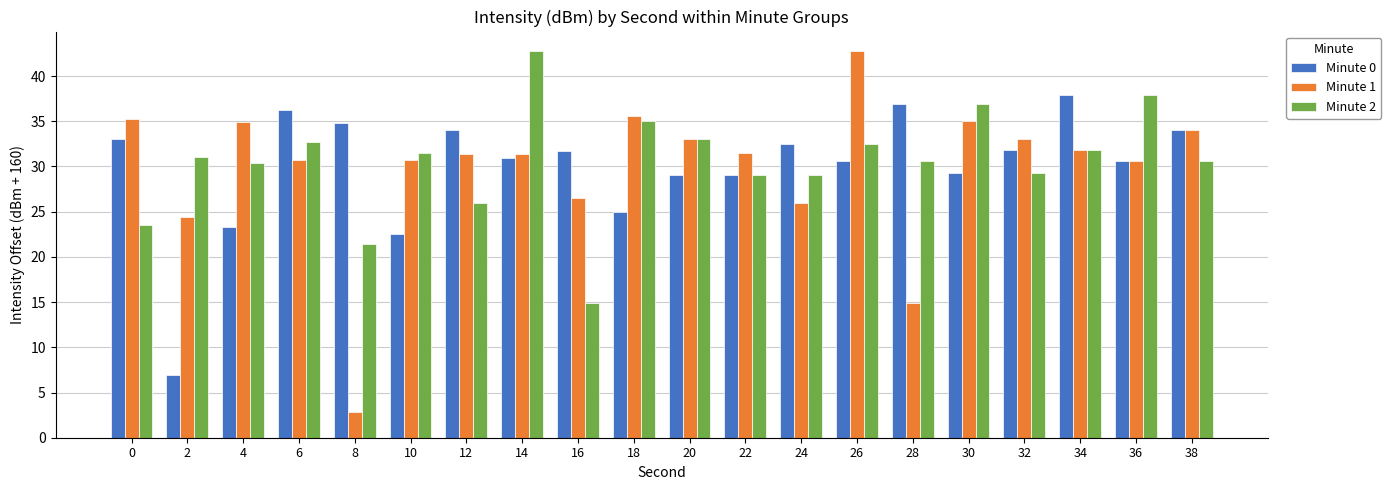

Is it true that Minute 1 equals 34.9 at 4?

True